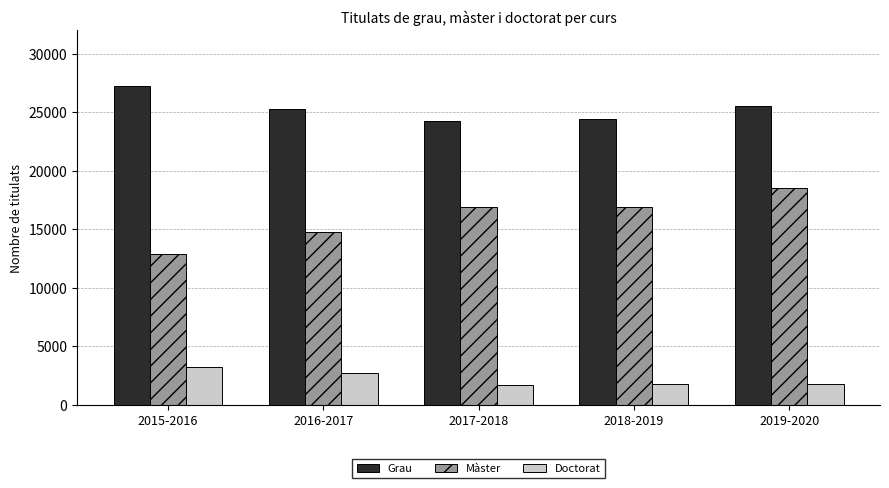

What is the sum of the Grau values at 2016-2017 and 2015-2016?

52432